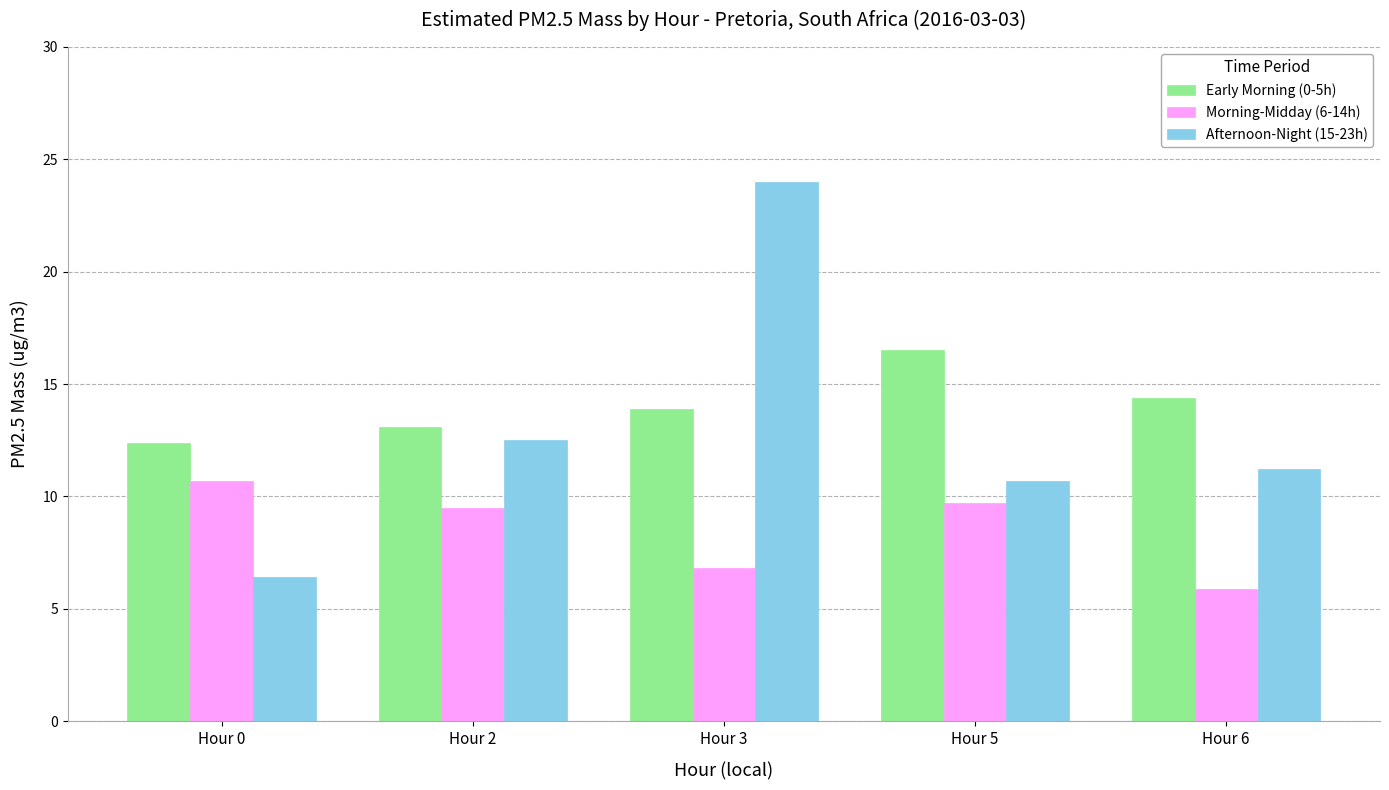

Between Hour 0 and Hour 3, which series saw the biggest shift?

Afternoon-Night (15-23h)